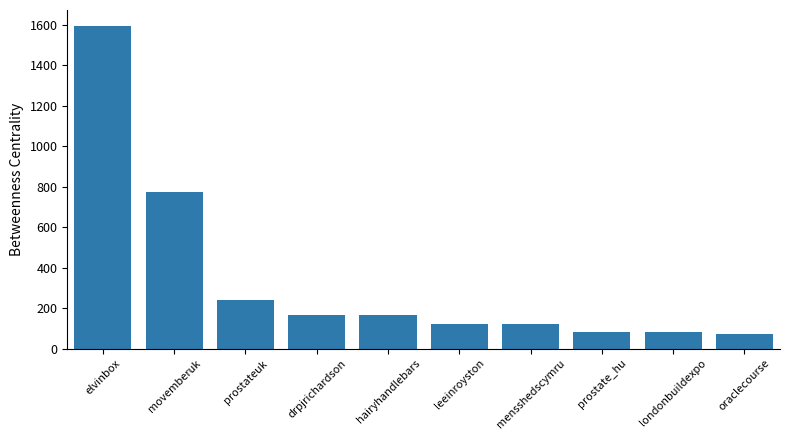

Approximately how many times larger is the value at drpjrichardson compared to leeinroyston?

1.4